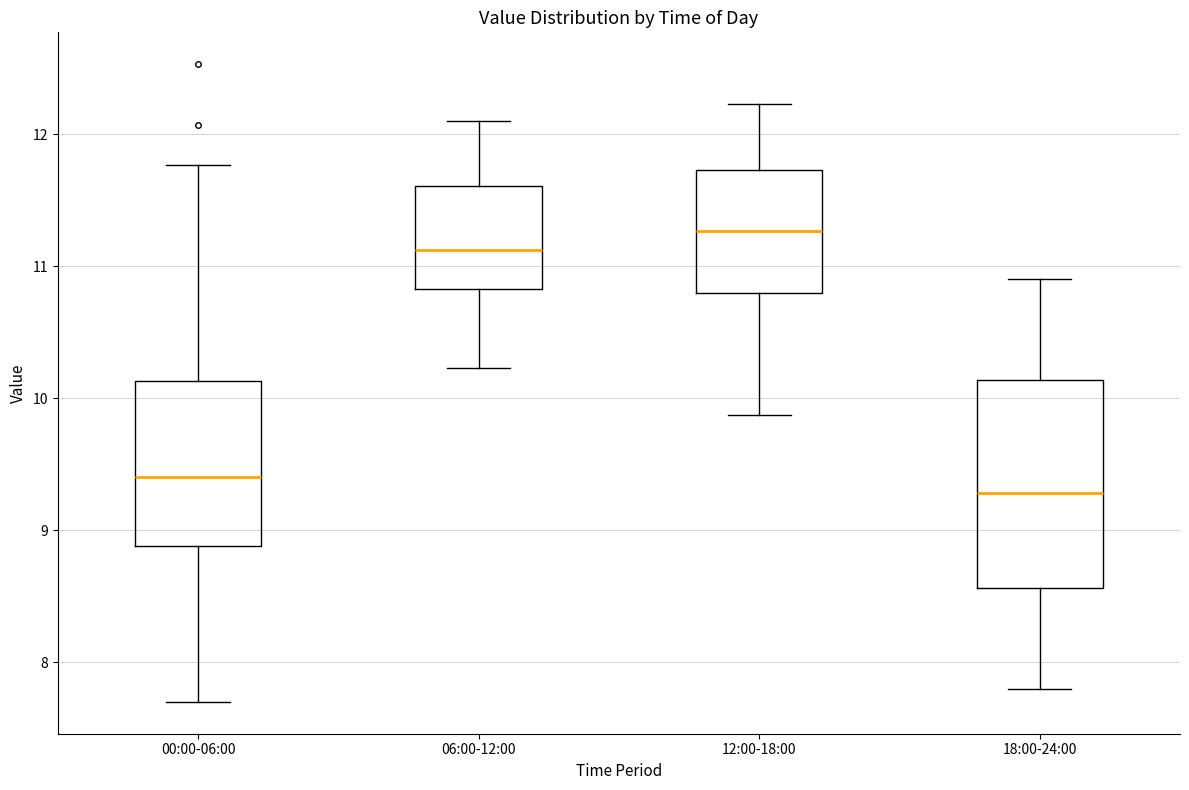

Which box has the lowest median line?

18:00-24:00